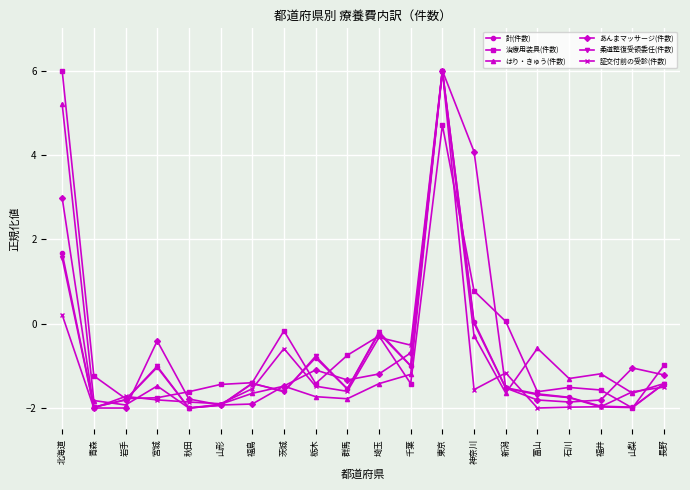

Between 北海道 and 岩手, which series saw the biggest shift?

治療用装具(件数)